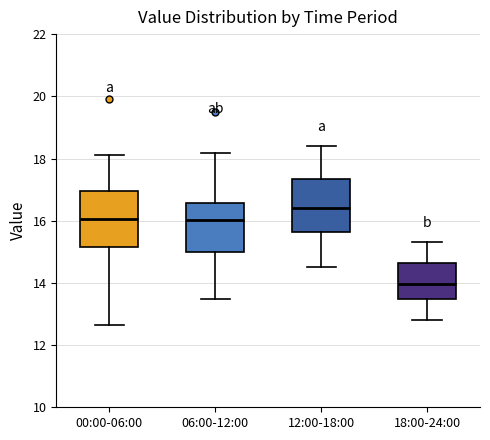

Reading left to right, read every box against the y-axis: the position of its median line, the range the box covers, and the ends of its whiskers. The values are not printed on the chart, so give them approximately, as read against the axis.

00:00-06:00: median 16.0, box 15.2 to 17.0, whiskers 12.6 to 18.2
06:00-12:00: median 16.0, box 15.0 to 16.6, whiskers 13.4 to 18.2
12:00-18:00: median 16.4, box 15.6 to 17.4, whiskers 14.6 to 18.4
18:00-24:00: median 14.0, box 13.4 to 14.6, whiskers 12.8 to 15.4